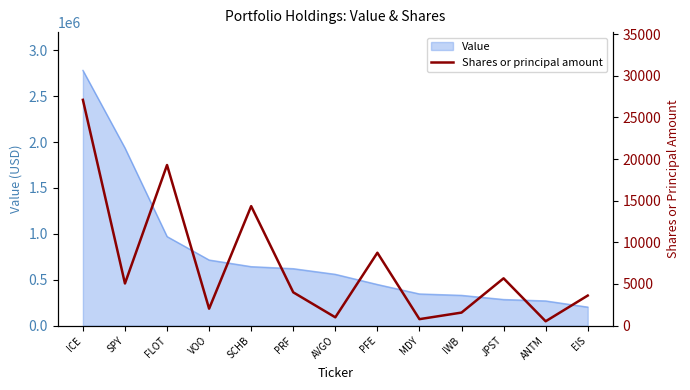

The chart shows a value of 1624 at AVGO. True or false?

False